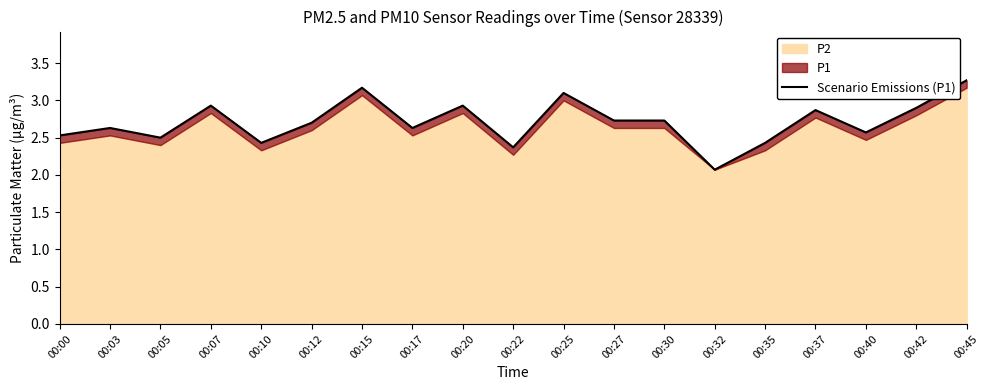

Reading left to right, list all the values displayed in this chart.

00:00=2.5	00:03=2.6	00:05=2.5	00:07=2.9	00:10=2.4	00:12=2.7	00:15=3.2	00:17=2.6	00:20=2.9	00:22=2.4	00:25=3.1	00:27=2.7	00:30=2.7	00:32=2.1	00:35=2.4	00:37=2.9	00:40=2.6	00:42=2.9	00:45=3.3